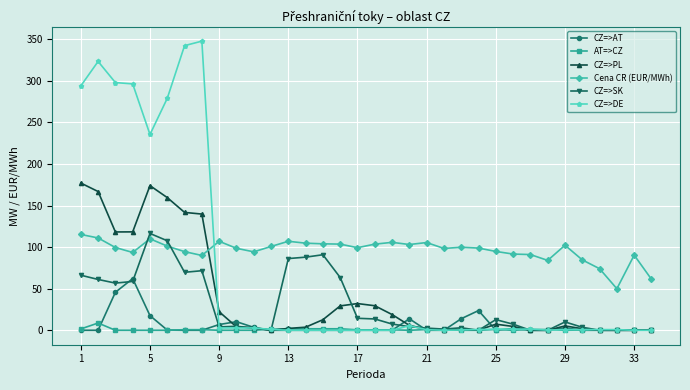

What is the highest value of the CZ=>AT series?

62.1